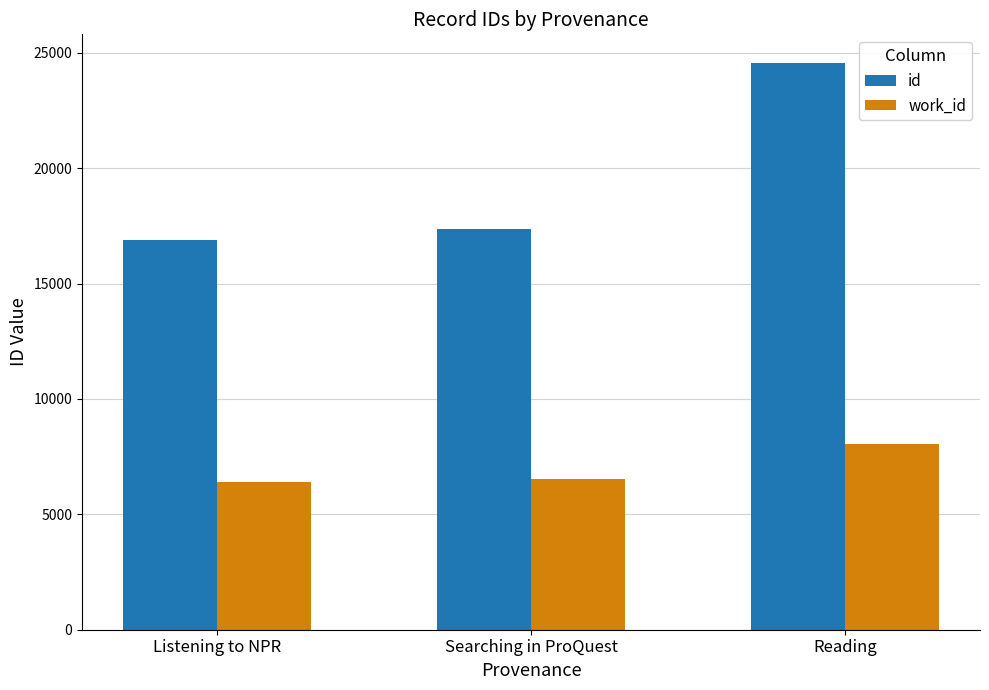

At Listening to NPR, list the series in order from smallest to largest.

work_id, id